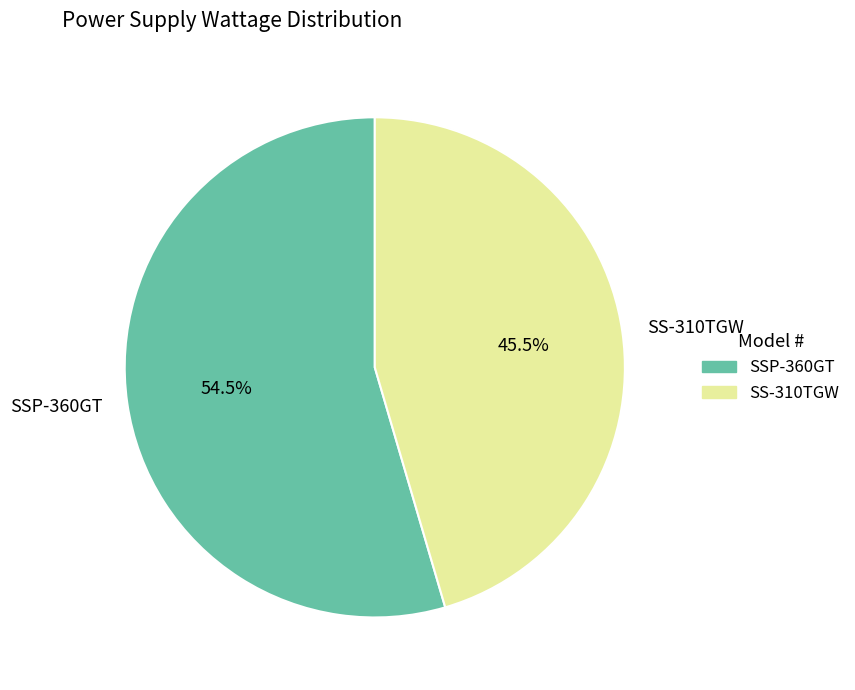

Does SSP-360GT account for over 50% of the chart?

Yes